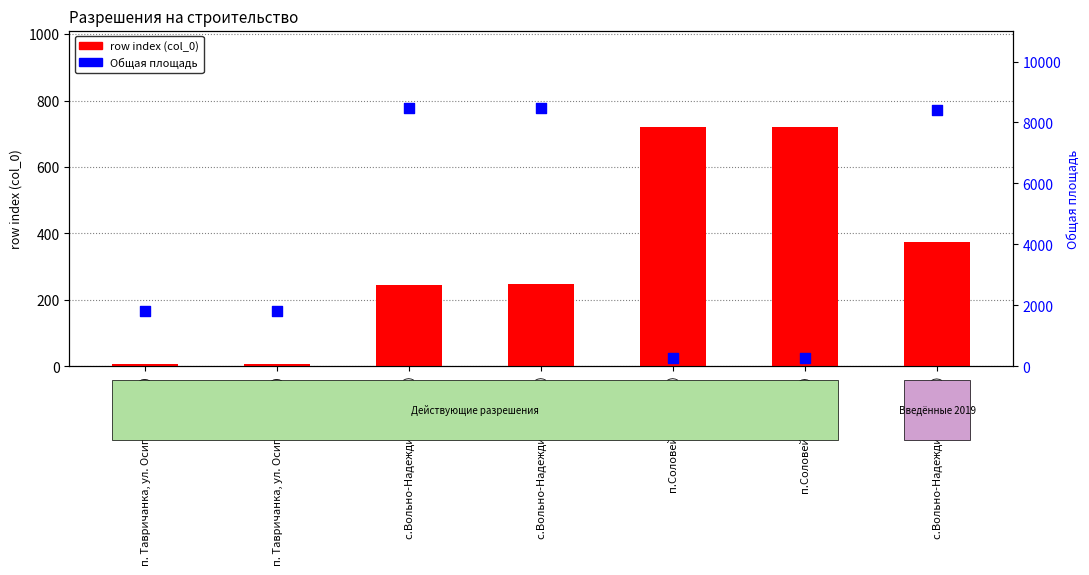

At which category is the sum across all series the highest?

с.Вольно-Надеждинское (373)